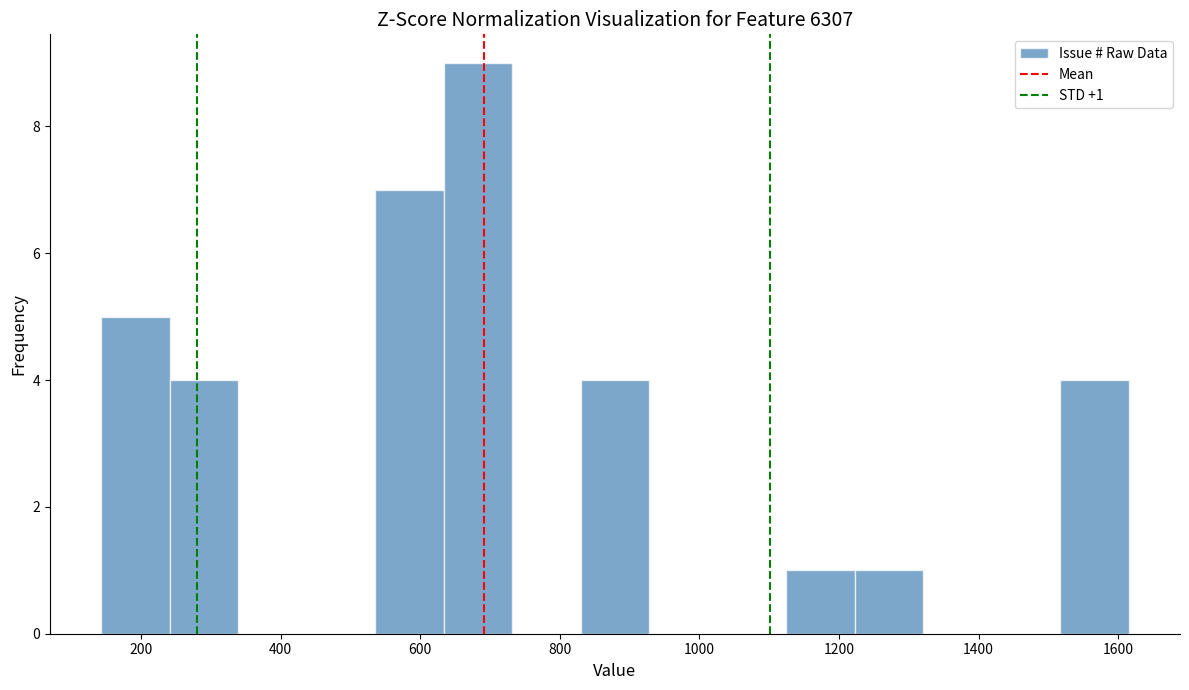

Over which range of the x-axis is the bar tallest?

640 to 740